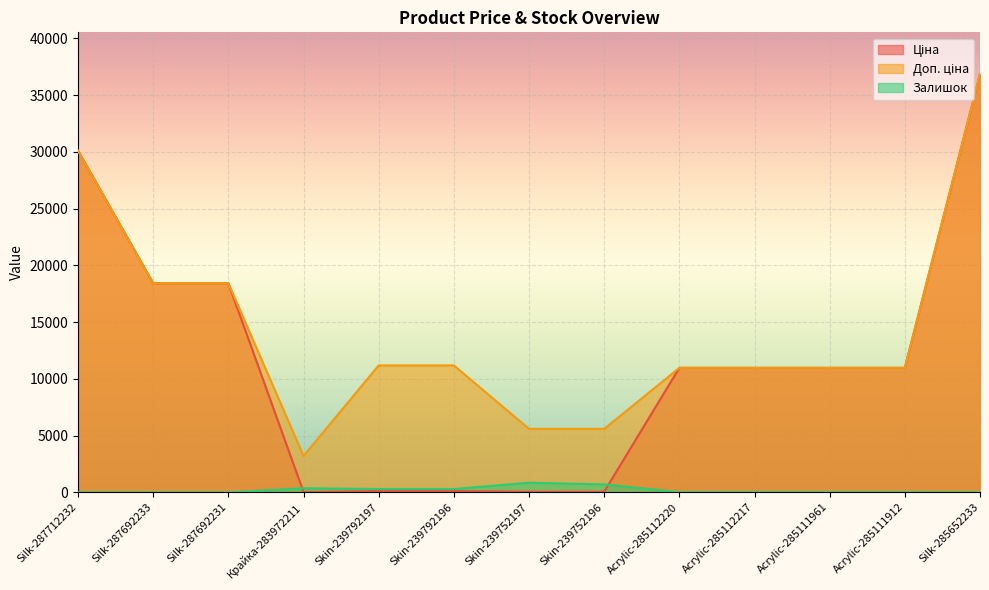

The Доп. ціна series shows 2965.0 at Skin-239752197. True or false?

False